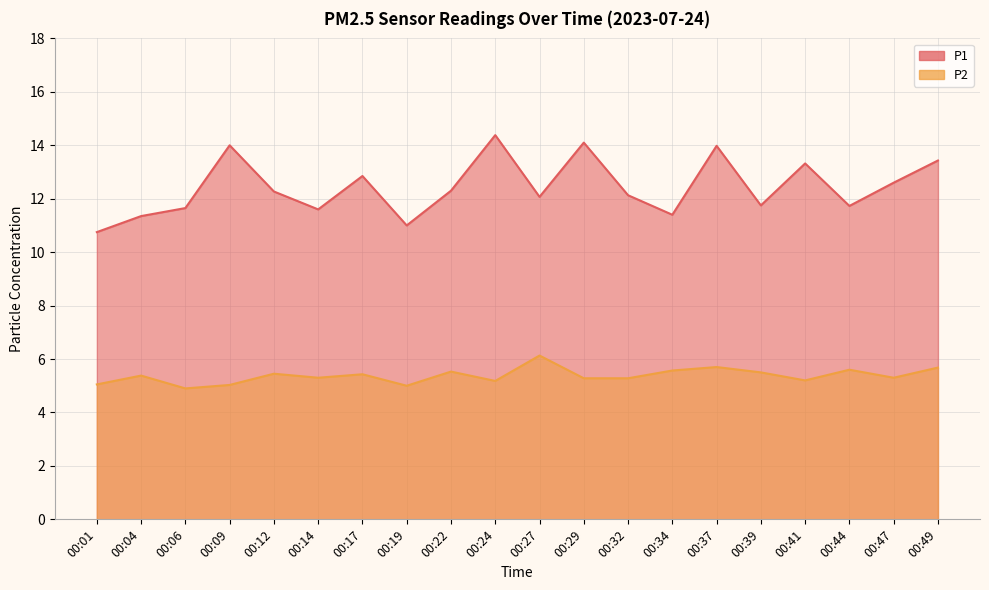

At which label is P1 closest to 12?

00:27